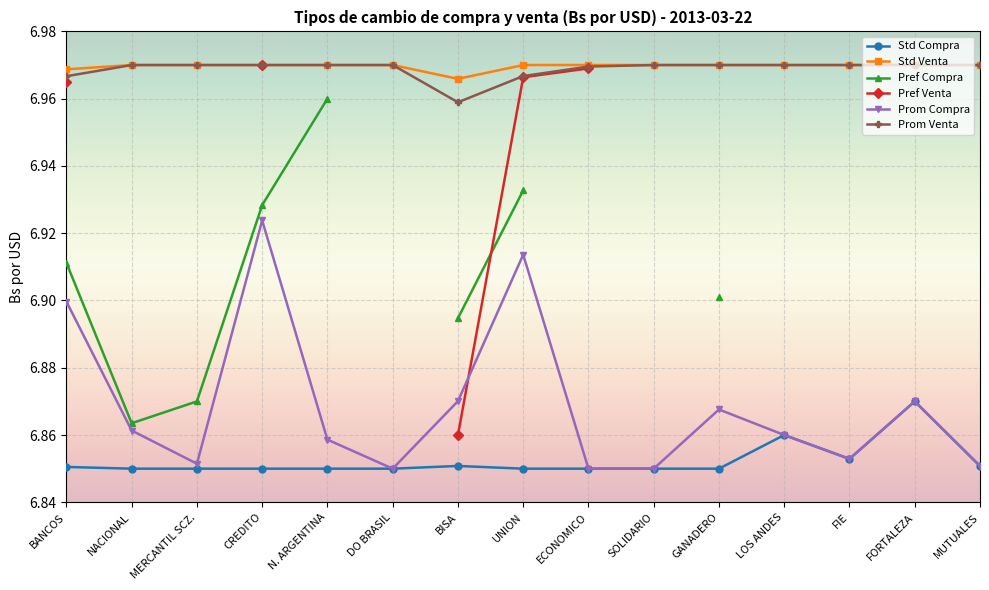

True or false: Std Compra has a value of 6.9 at BISA.

True